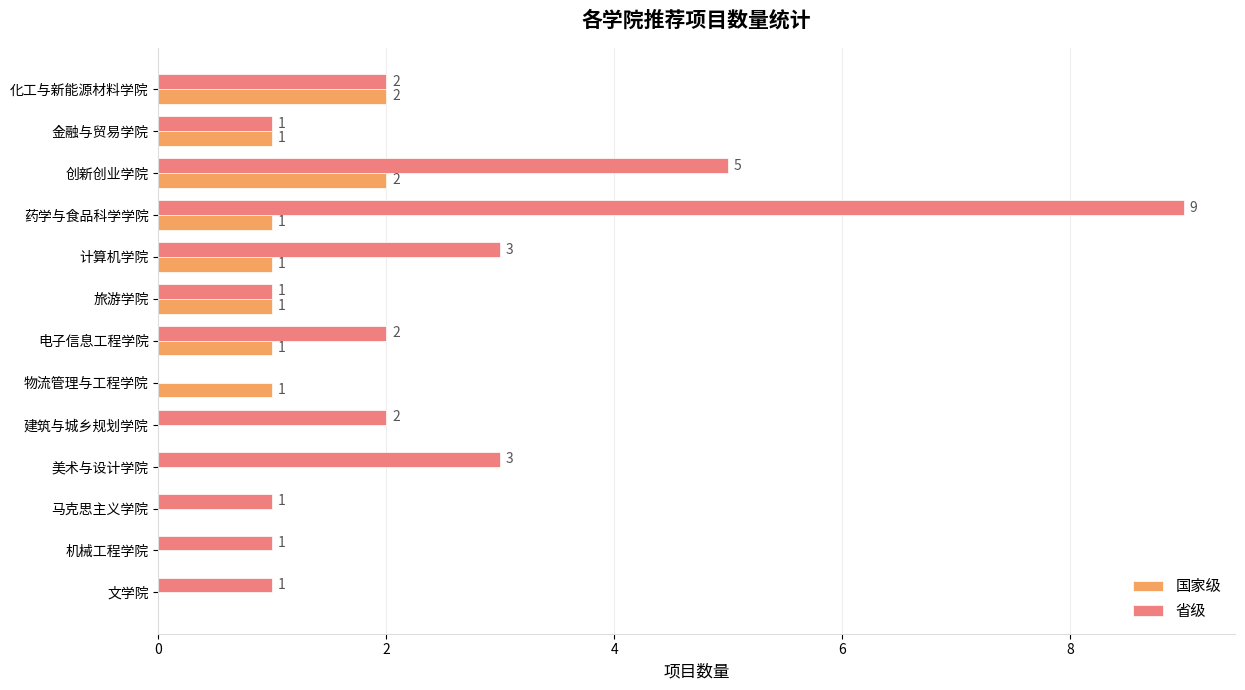

What is the sum of all 省级 values?

31